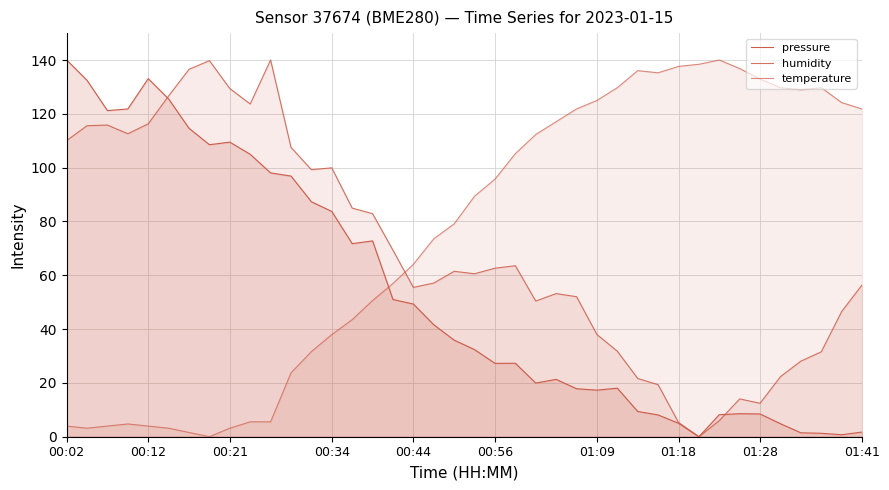

What is the sum of all pressure values?

2139.1